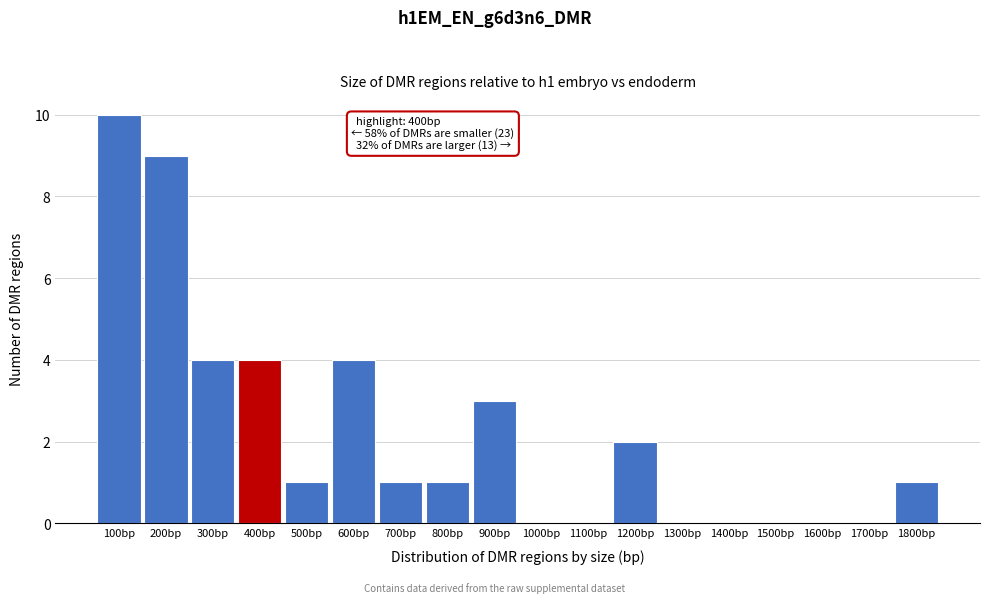

Reading left to right, extract all data points from this chart.

100bp=10	200bp=9	300bp=4	400bp=4	500bp=1	600bp=4	700bp=1	800bp=1	900bp=3	1000bp=0	1100bp=0	1200bp=2	1300bp=0	1400bp=0	1500bp=0	1600bp=0	1700bp=0	1800bp=1